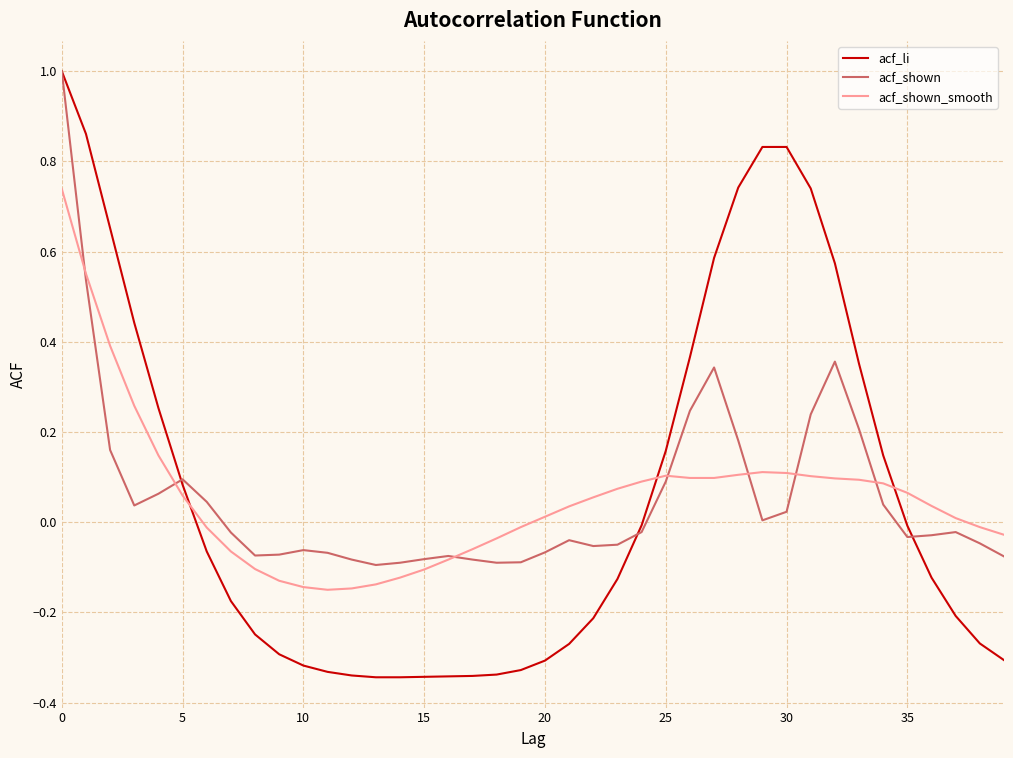

Which series has the largest range (max minus min)?

acf_li